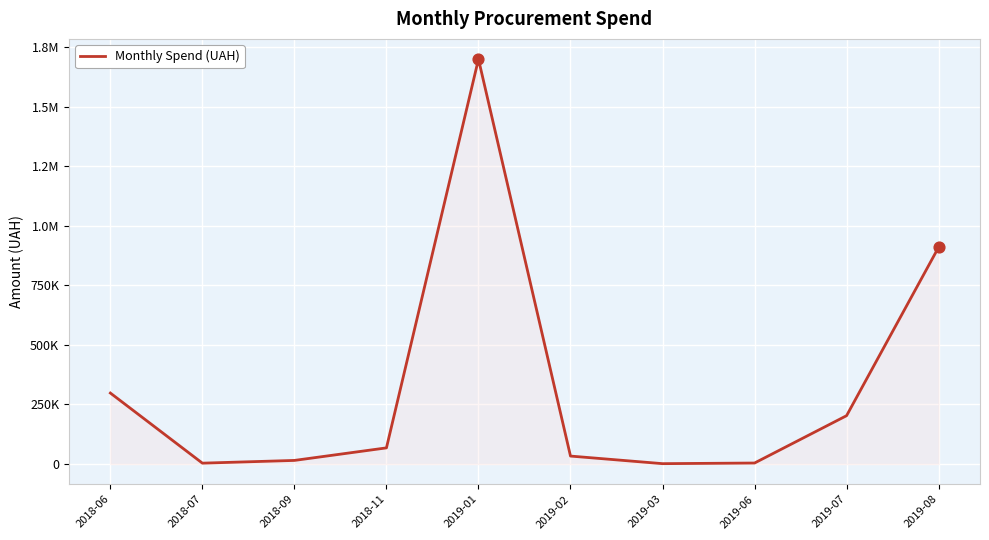

What is the ratio of the value at 2019-08 to the value at 2018-07?

266.4